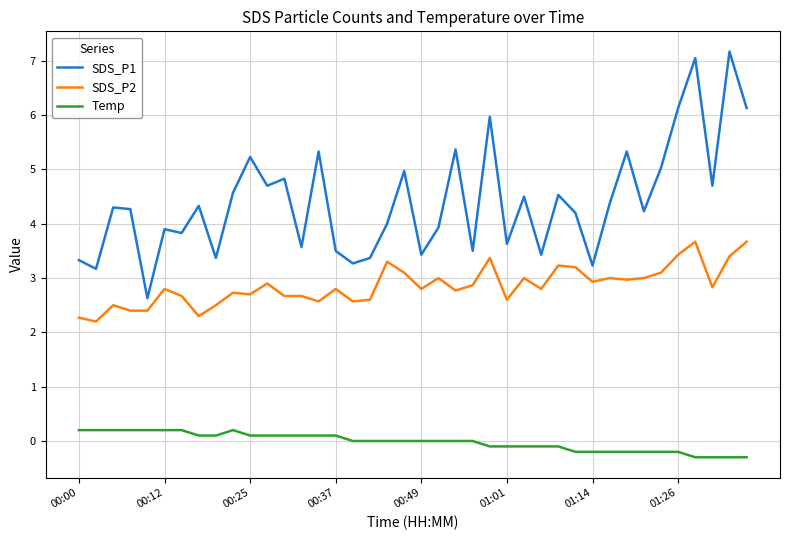

Is this an area chart (filled region under the line)?

No